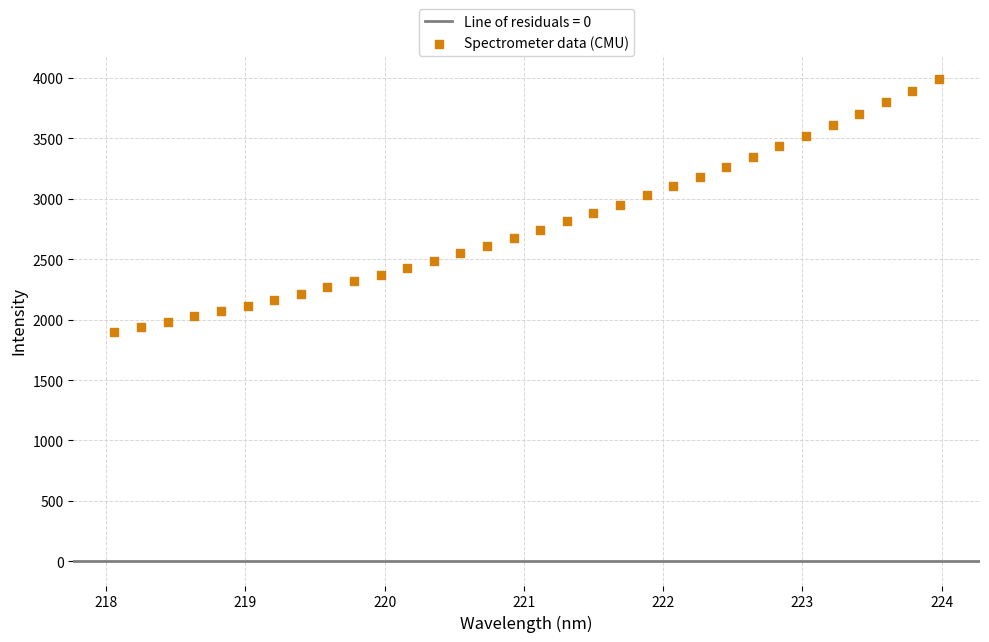

What is the range of Y values (max minus min)?

2089.6